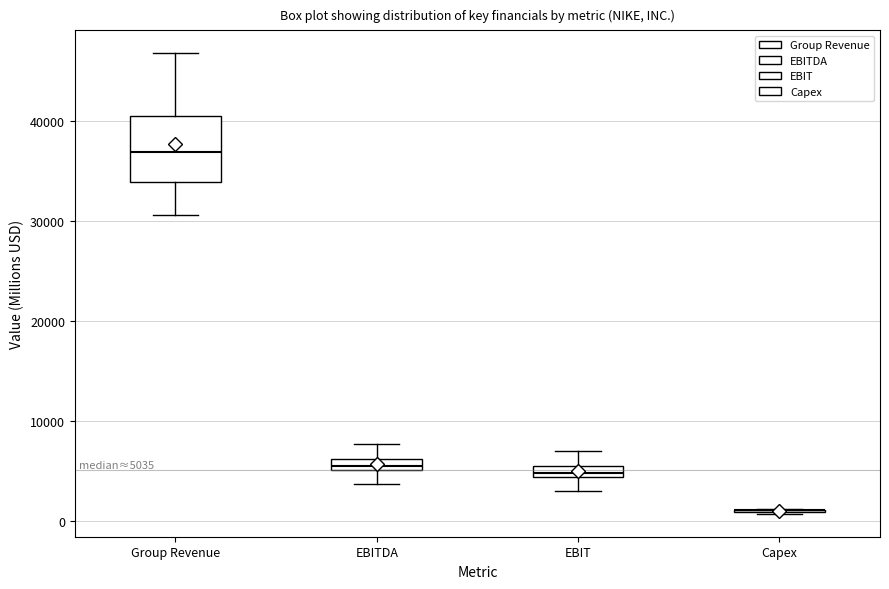

Comparing the boxes themselves (not the whiskers), which one is the tallest?

Group Revenue